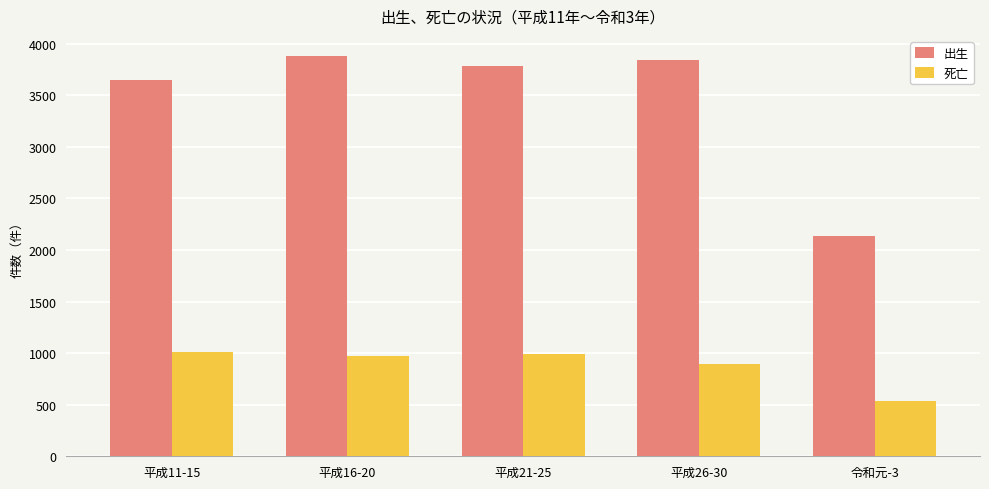

How many bars are there in total?

10